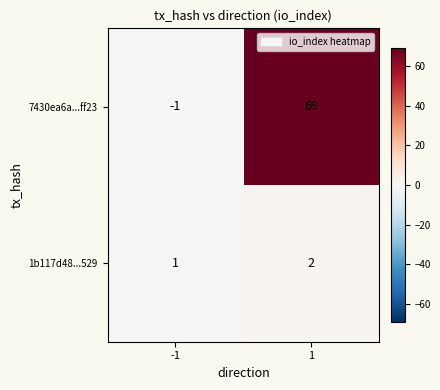

Is it true that 7430ea6a...ff23 equals 20 at 1?

False